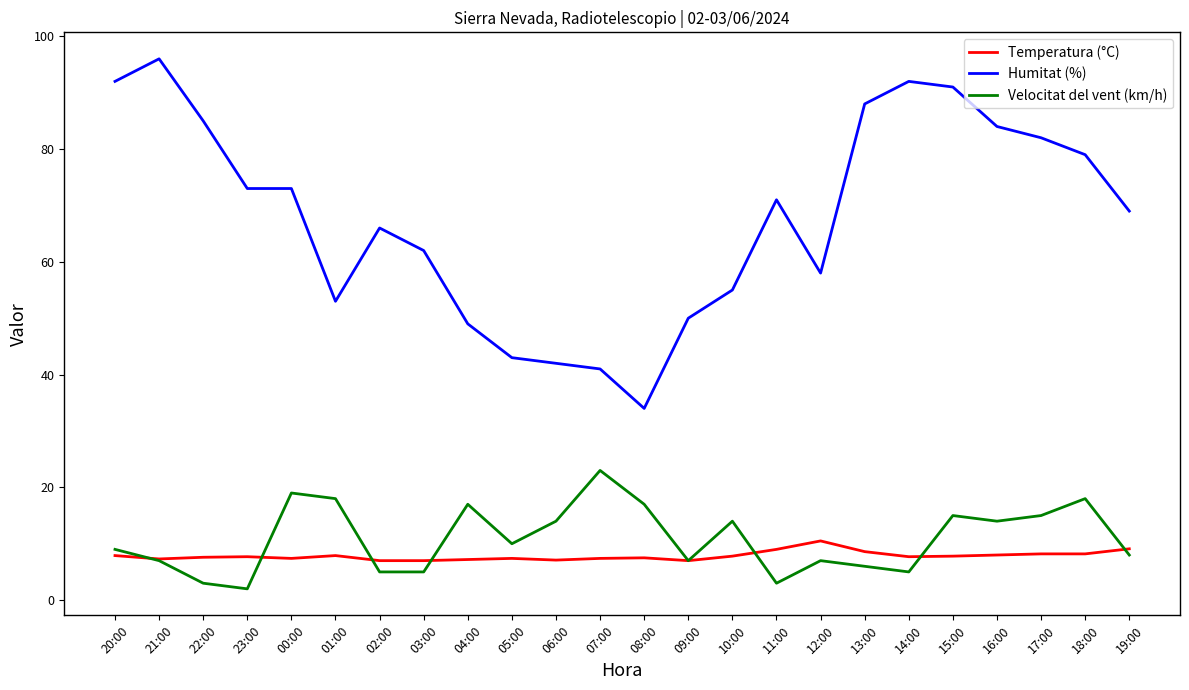

How many lines are shown in the chart?

3